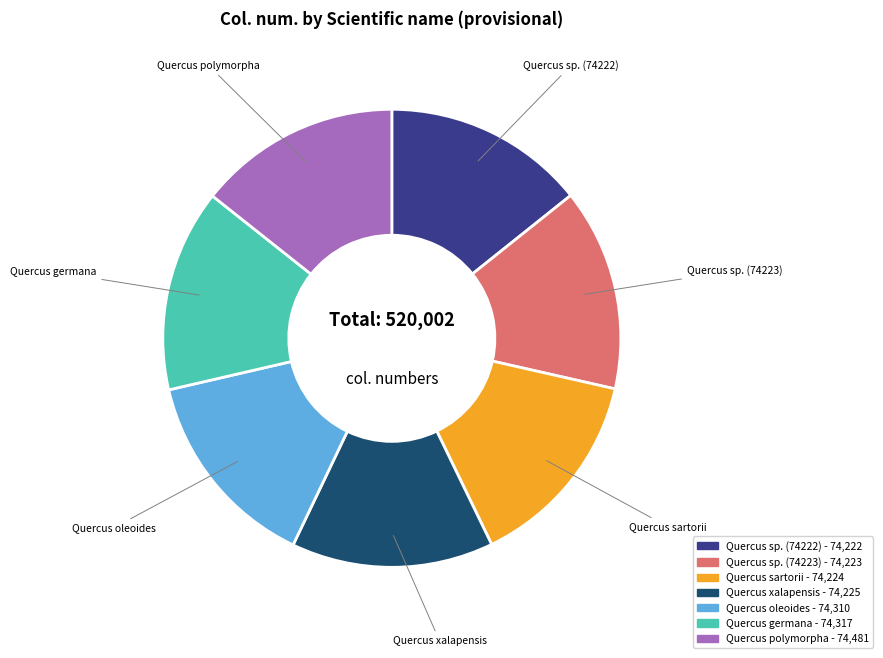

Approximately how many times larger is the value at Quercus sp. (74223) compared to Quercus germana?

1.0